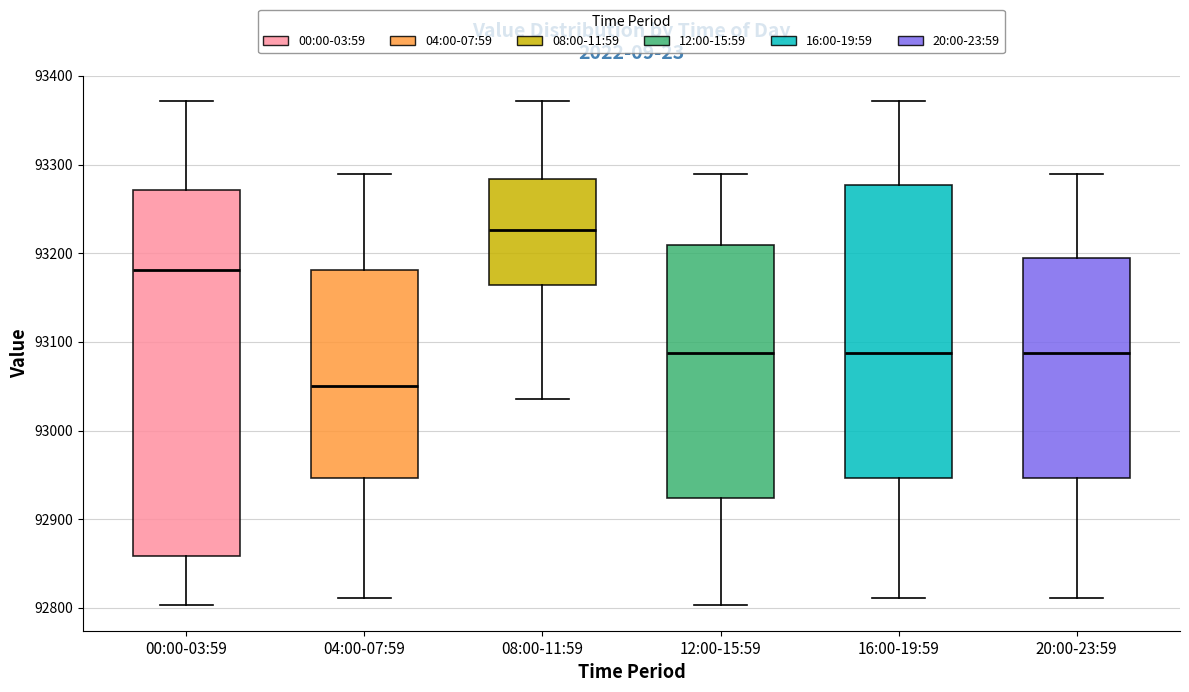

Which box has the lowest median line?

04:00-07:59